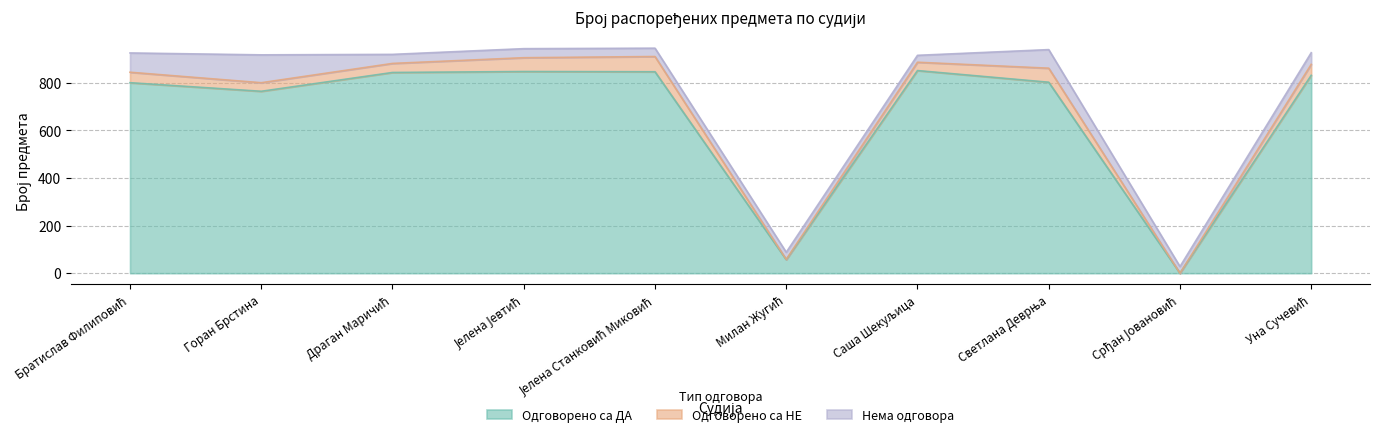

Rank the series at Светлана Деврња from highest to lowest value.

Одговорено са ДА, Нема одговора, Одговорено са НЕ